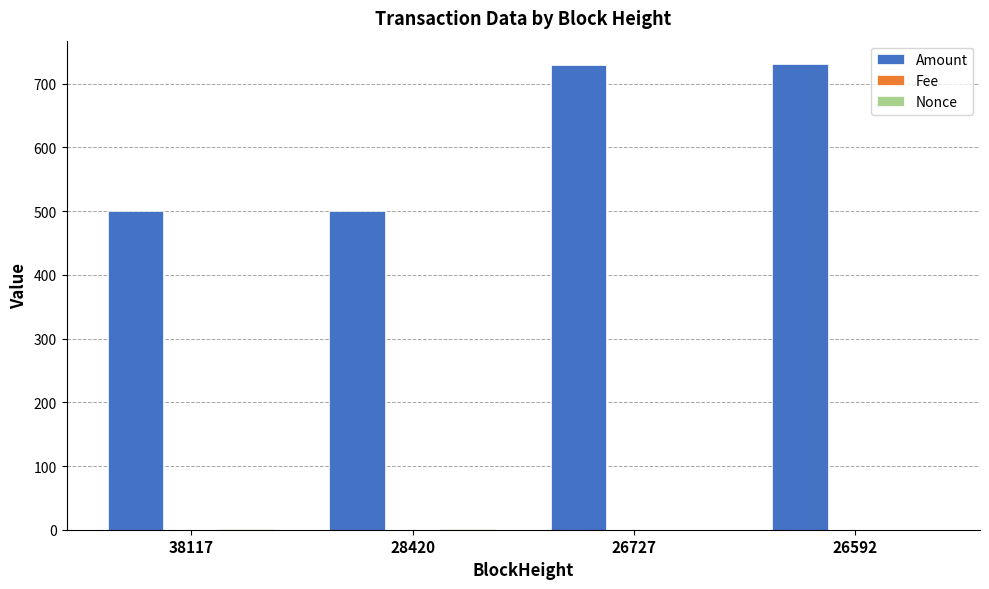

Between 28420 and 26727, which series saw the biggest shift?

Amount